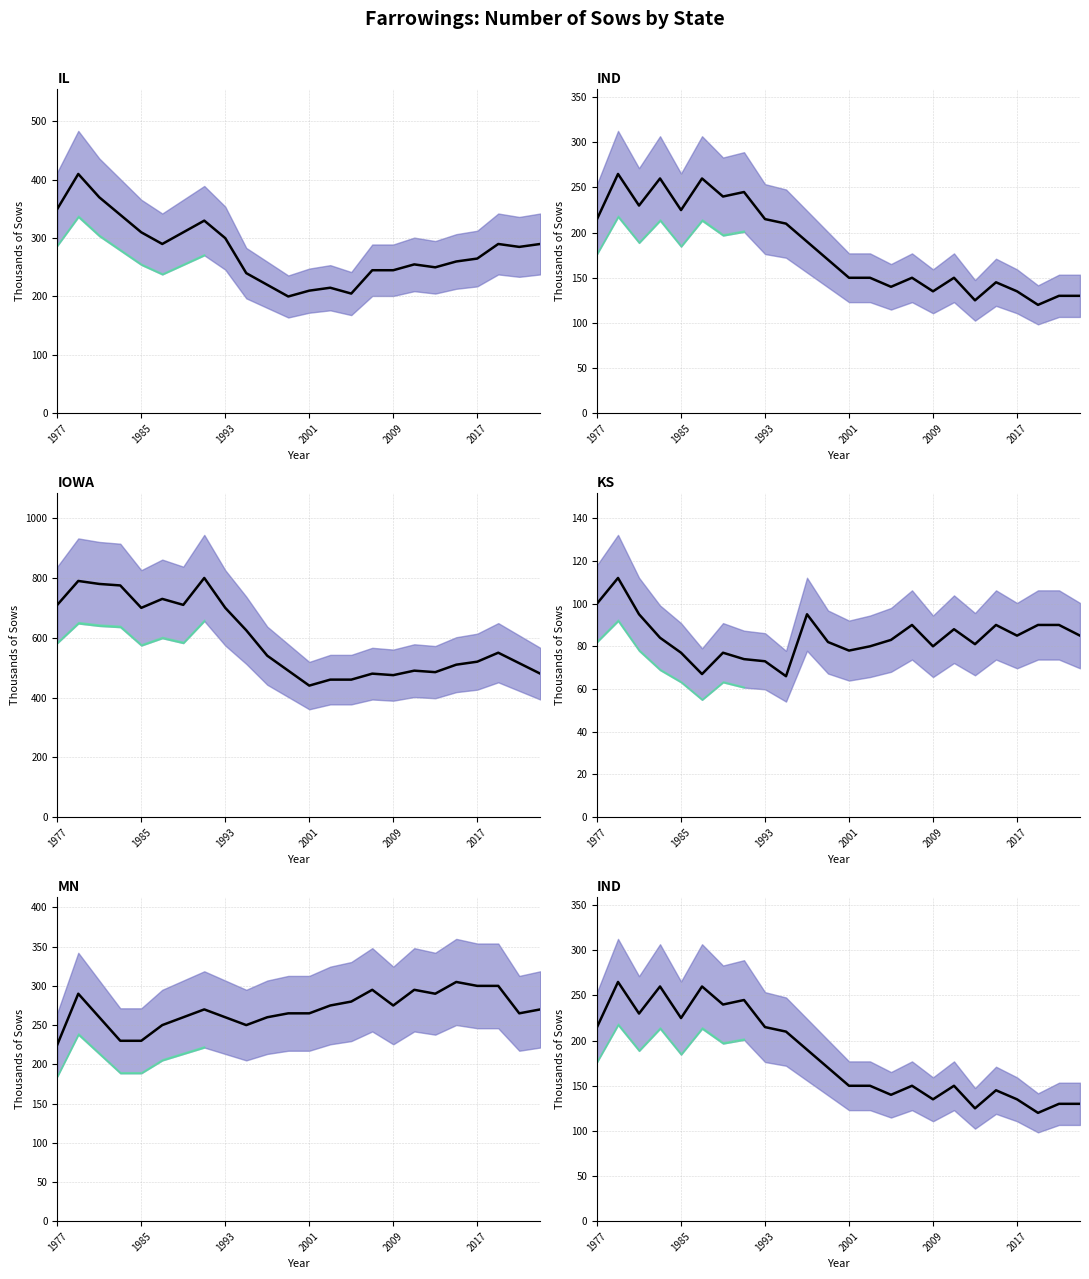

What is the minimum value shown in the chart?

66